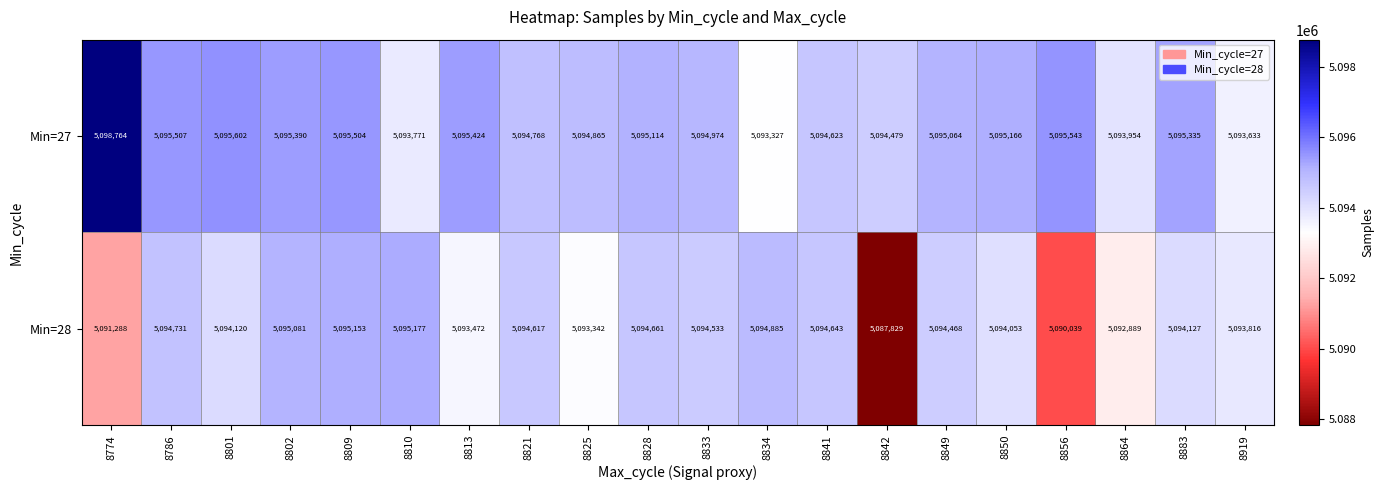

Rank the series by their maximum value, from lowest to highest.

Min=28, Min=27